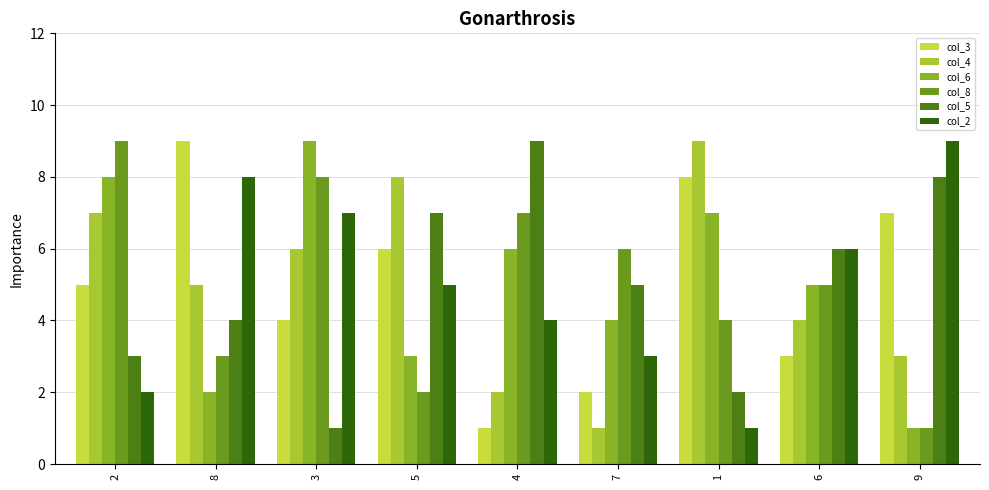

Which has a higher value, 5 or 6?

5